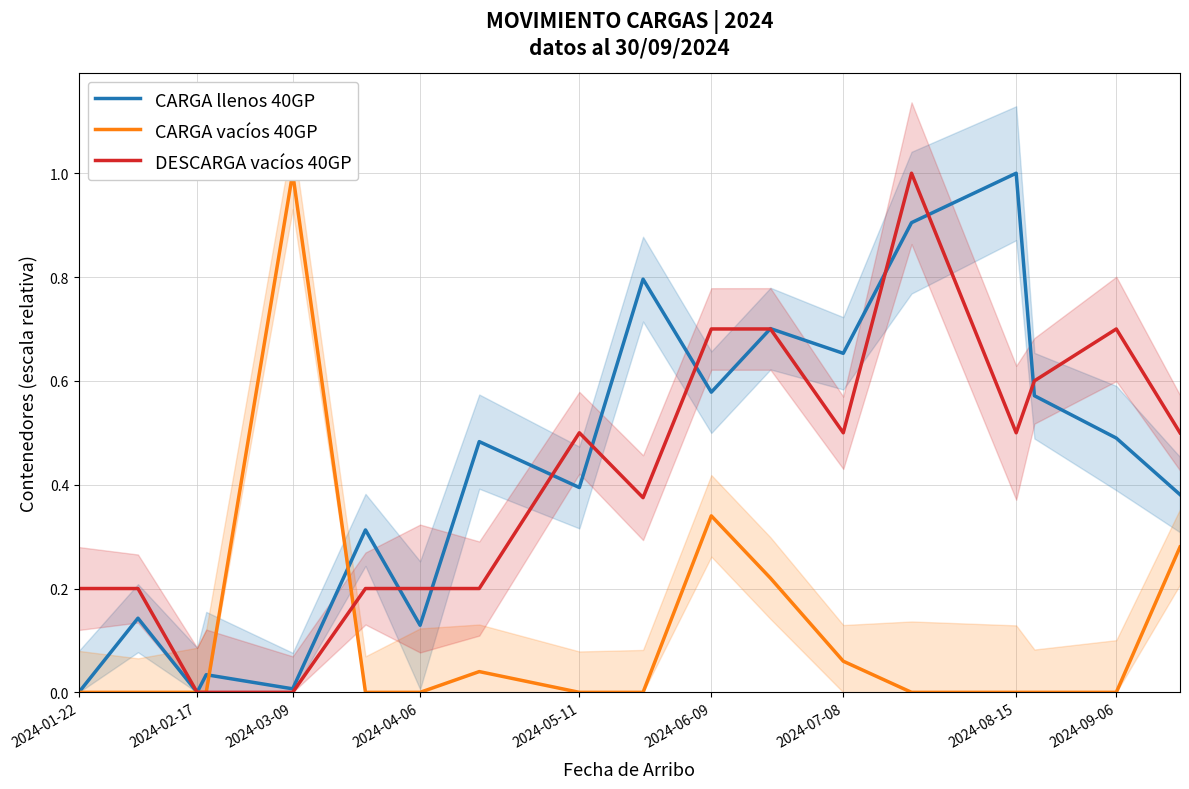

How many data points in CARGA llenos 40GP are above 0?

16